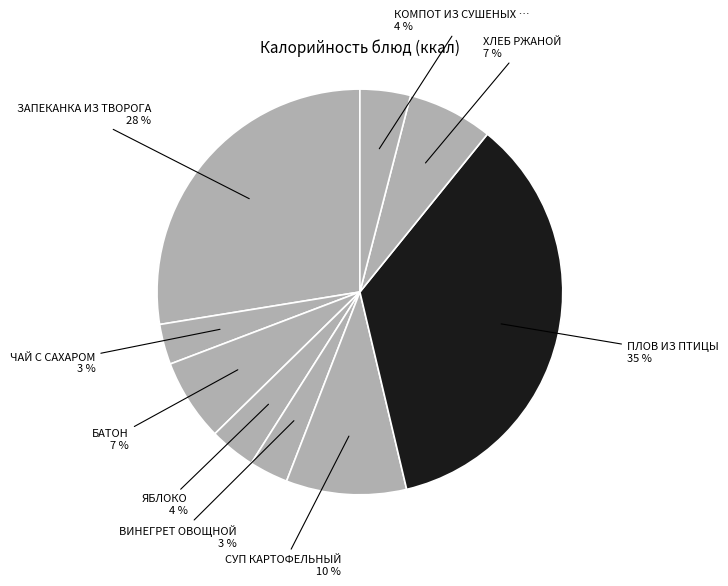

How many slices are in this pie chart?

9